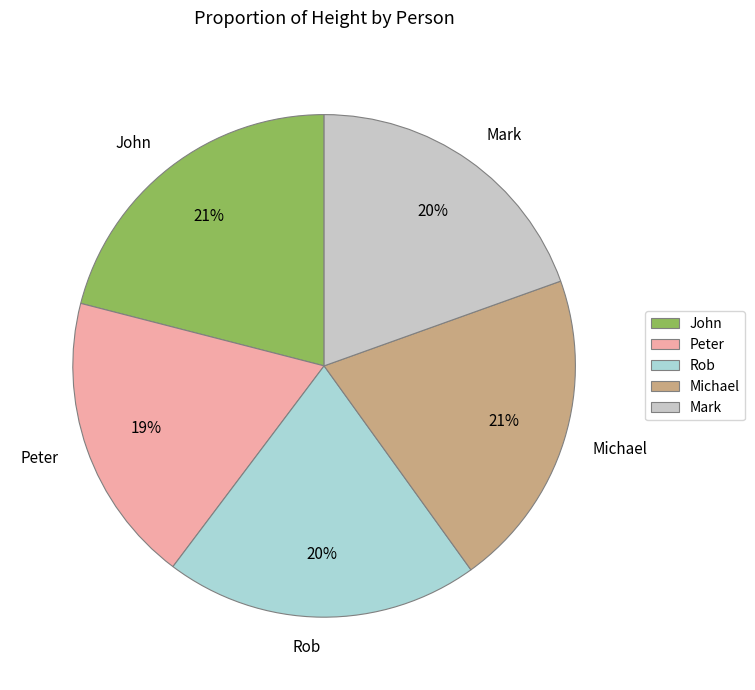

To the nearest percent, what is the difference between the largest and smallest slice percentages?

2%